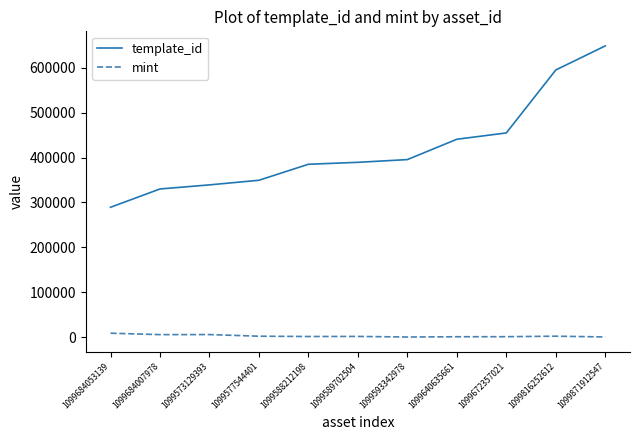

Between 1099684053139 and 1099871912547, which series saw the biggest shift?

template_id